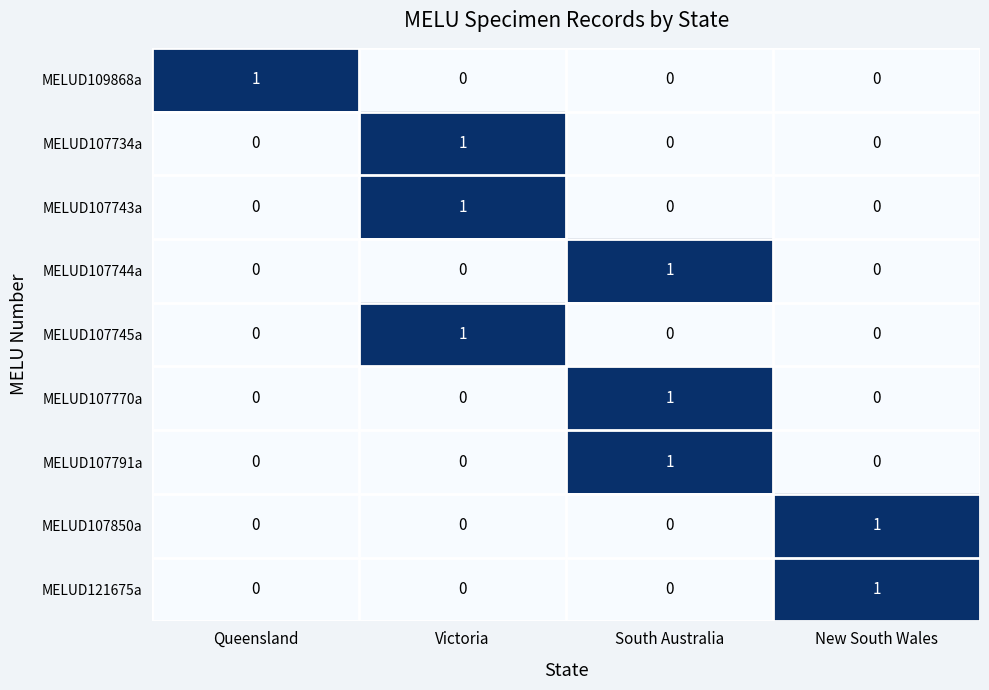

The value of MELUD107850a at Victoria is 1. True or false?

False